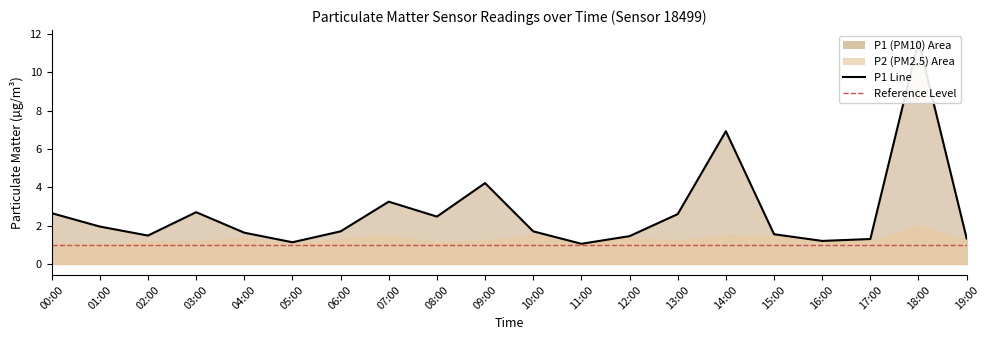

What is the approximate value at 11:00?

1.1